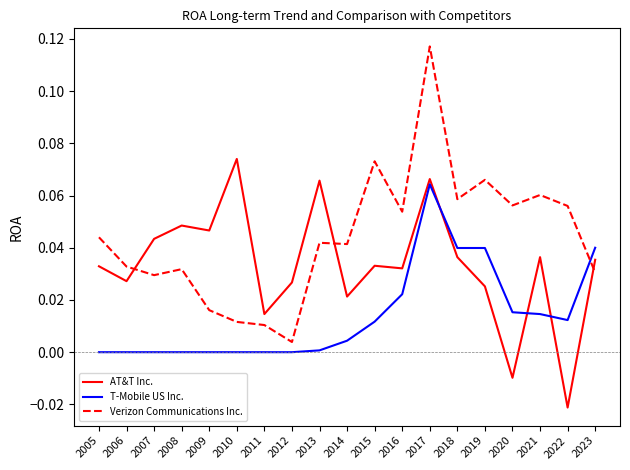

Which series changed the most between 2012 and 2013?

AT&T Inc.